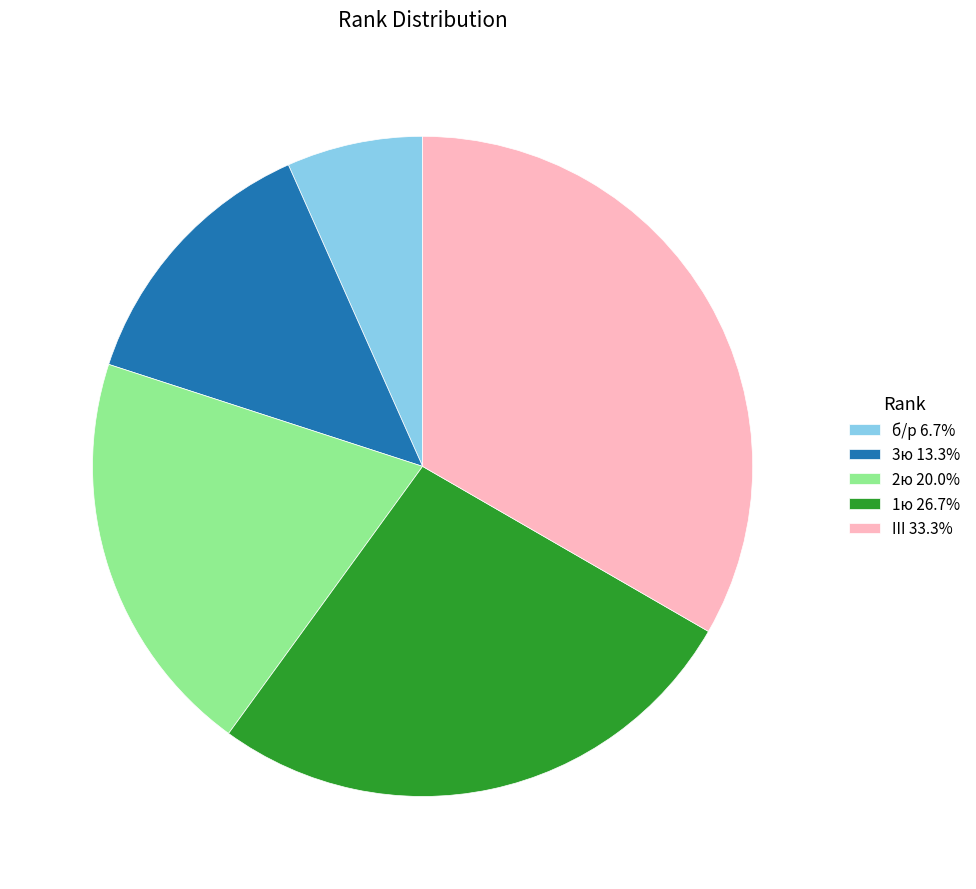

Does any single category account for the majority?

No